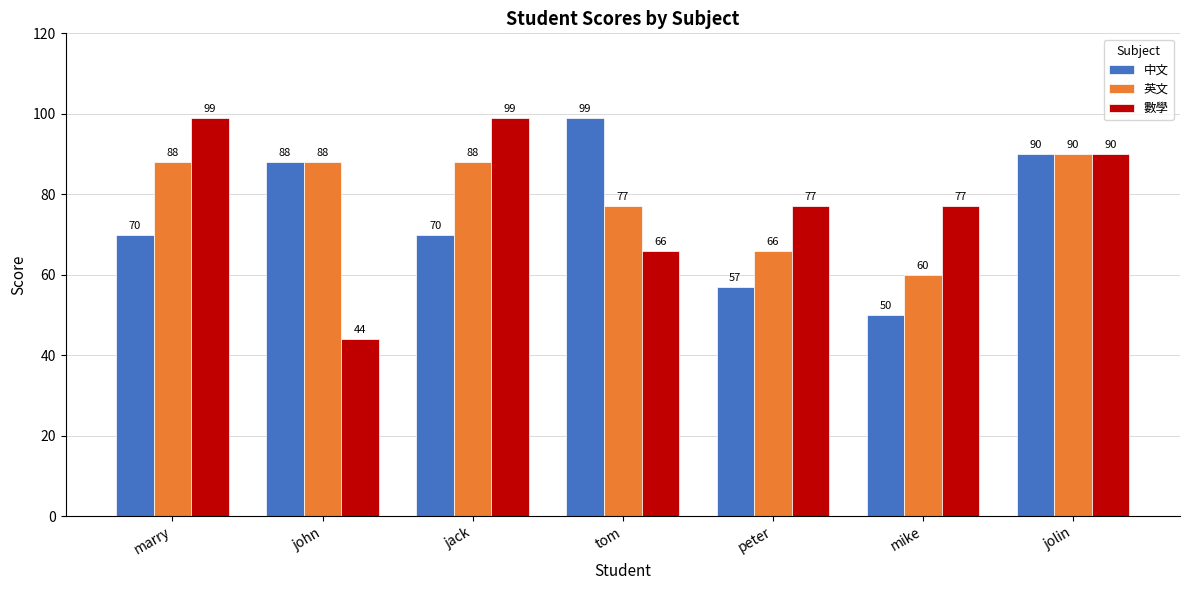

At which label does 中文 reach its minimum?

mike